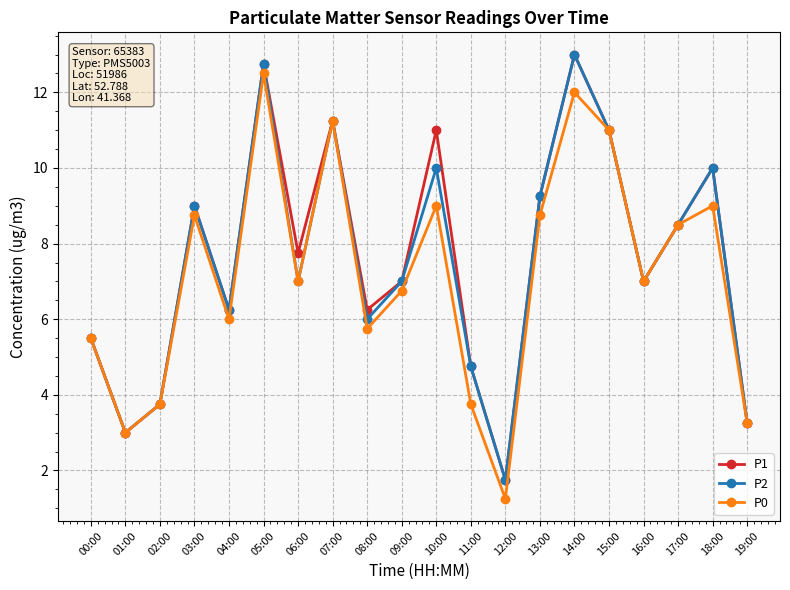

What is the value of the P1 point at the 18th from the left?

8.5